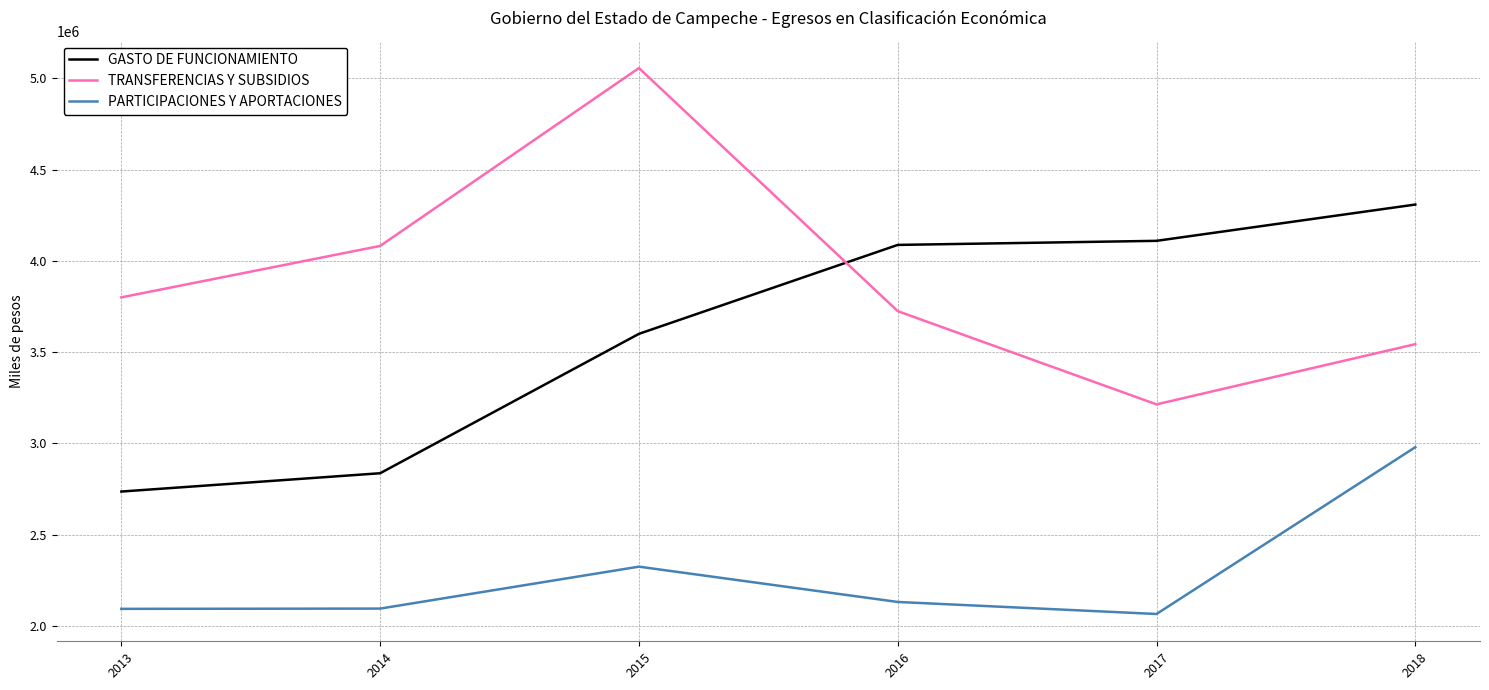

True or false: GASTO DE FUNCIONAMIENTO and PARTICIPACIONES Y APORTACIONES intersect in this chart.

False